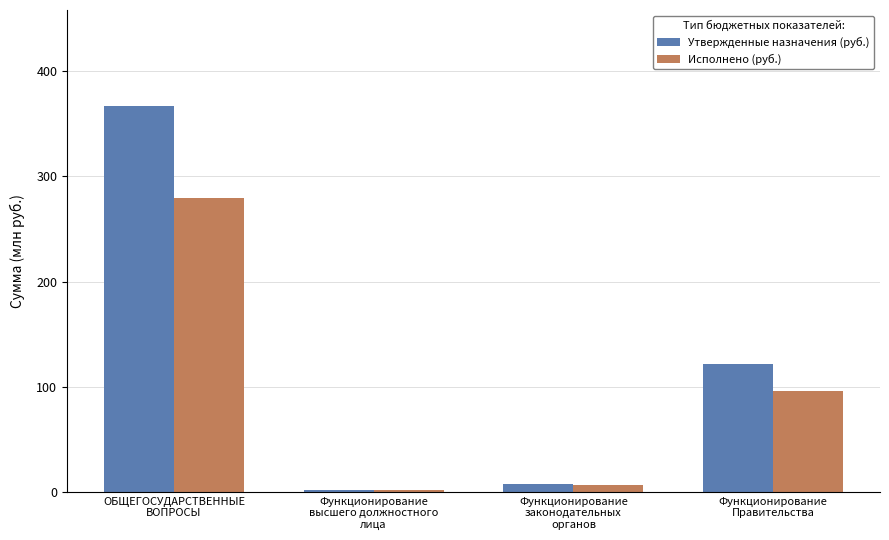

What is the highest value of the Исполнено (руб.) series?

279.0